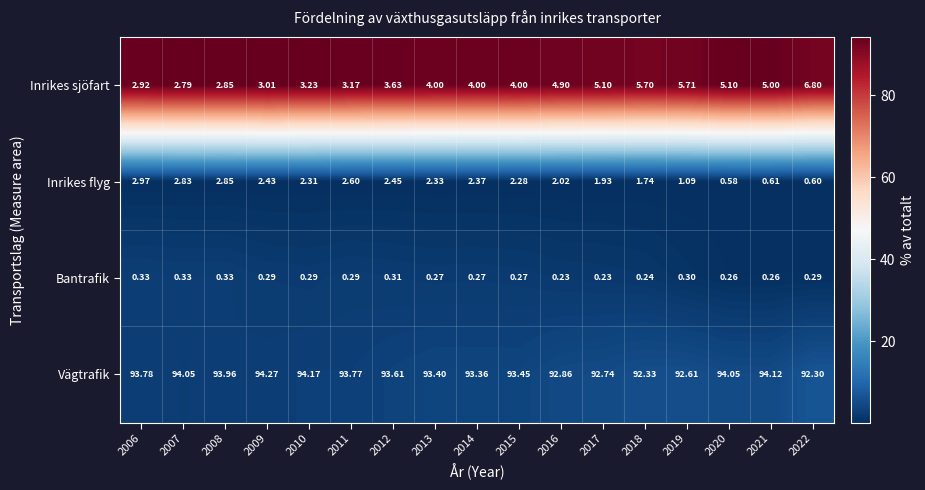

List the series in order of their peak value, highest first.

Vägtrafik, Inrikes sjöfart, Inrikes flyg, Bantrafik